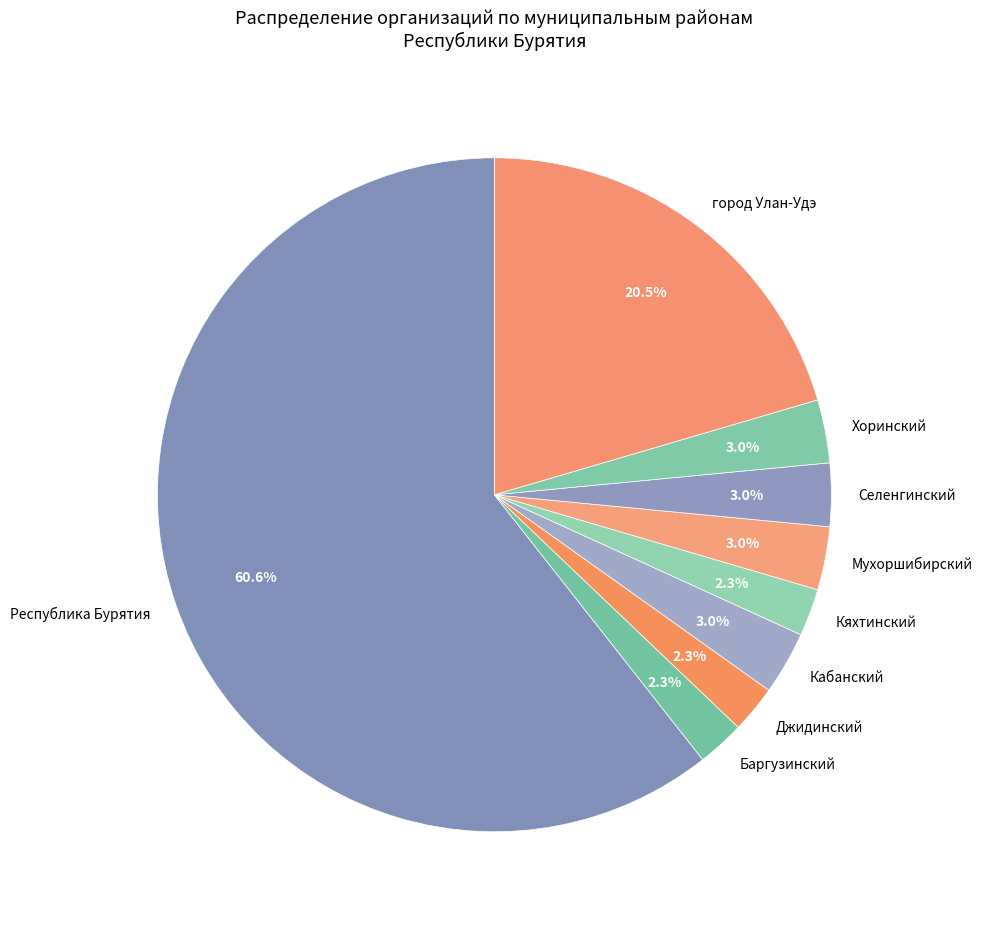

What is the largest slice in the pie chart?

Республика Бурятия